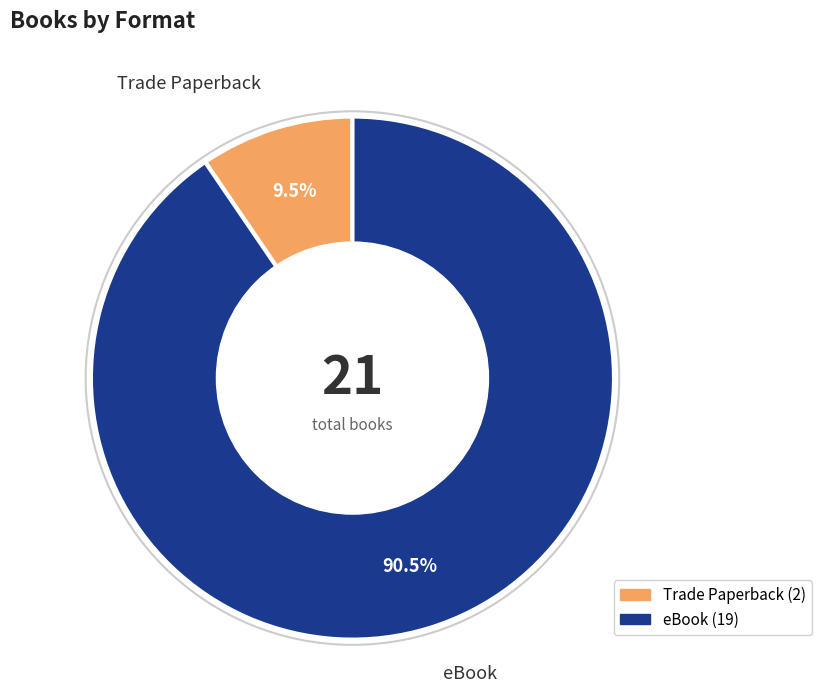

To the nearest percent, what is the average slice percentage?

50%